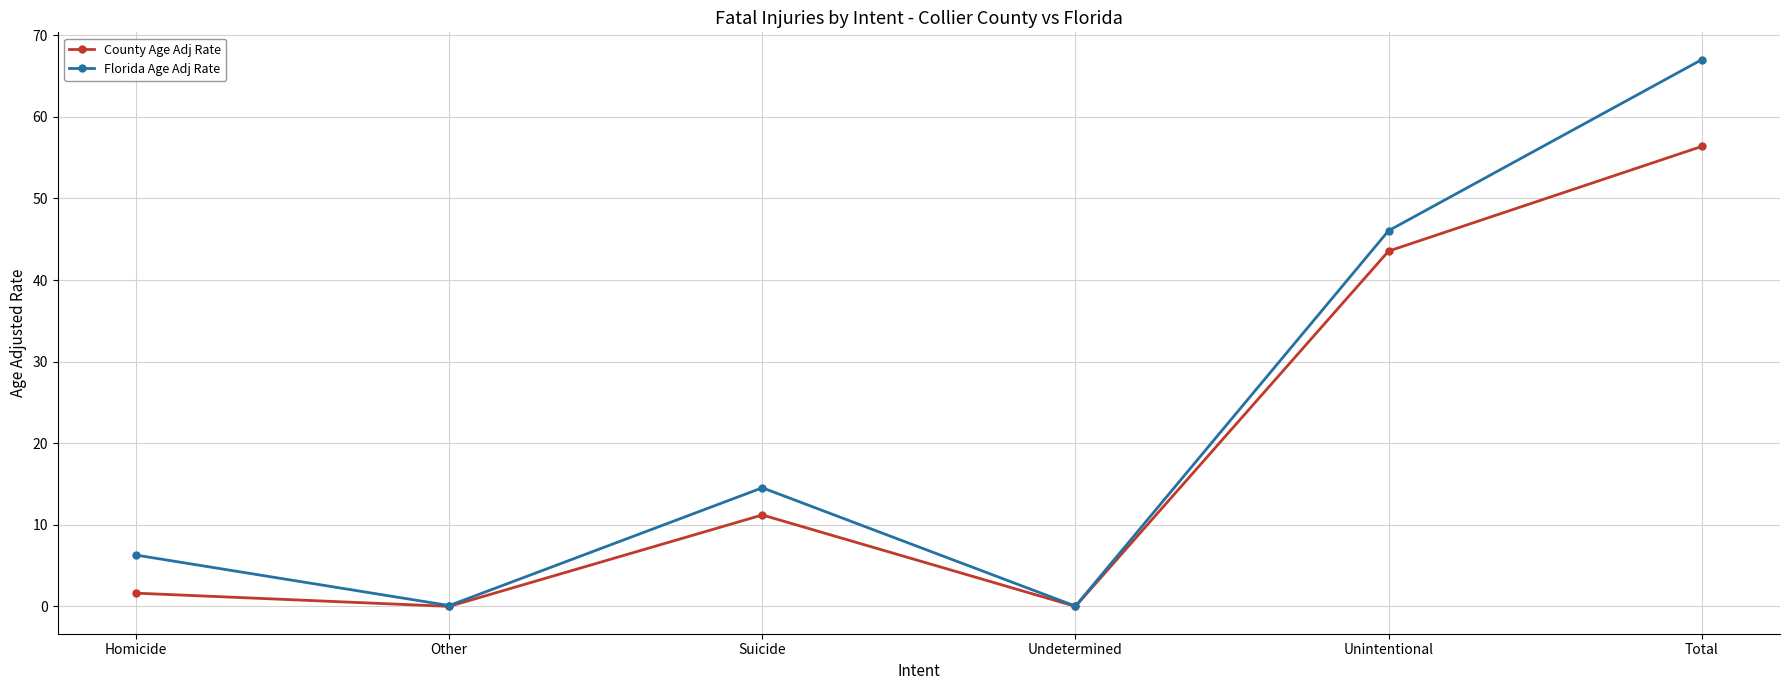

Read the Florida Age Adj Rate value at Other.

0.1